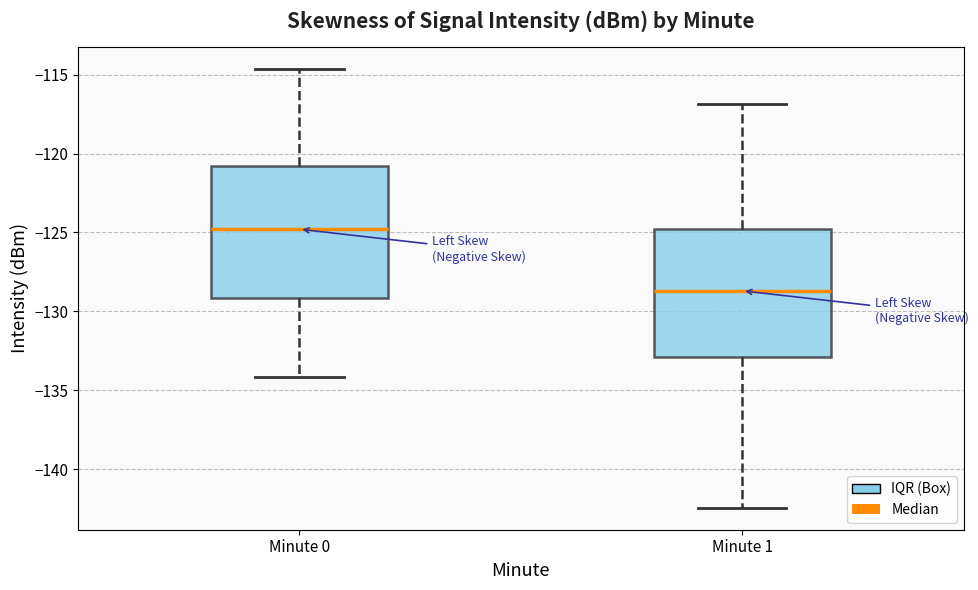

Where is the lower edge of the box for Minute 1 on the y-axis? The values are not printed on the chart, so give them approximately, as read against the axis.

-133.0